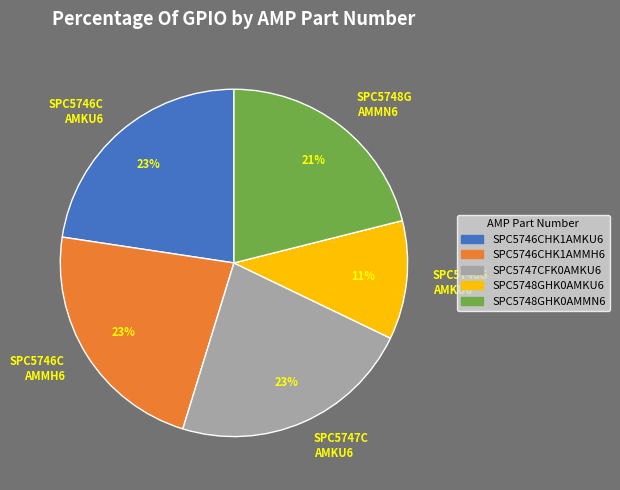

True or false: SPC5748GHK0AMMN6 accounts for 12% of the total.

False